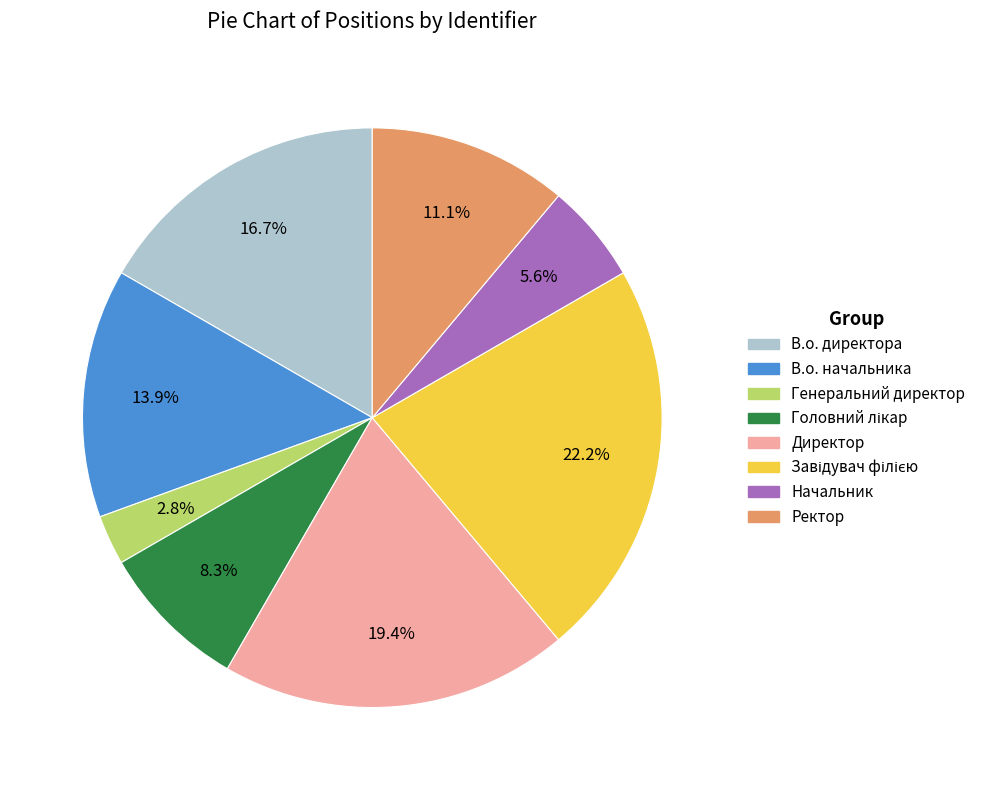

Does Ректор account for over 50% of the chart?

No